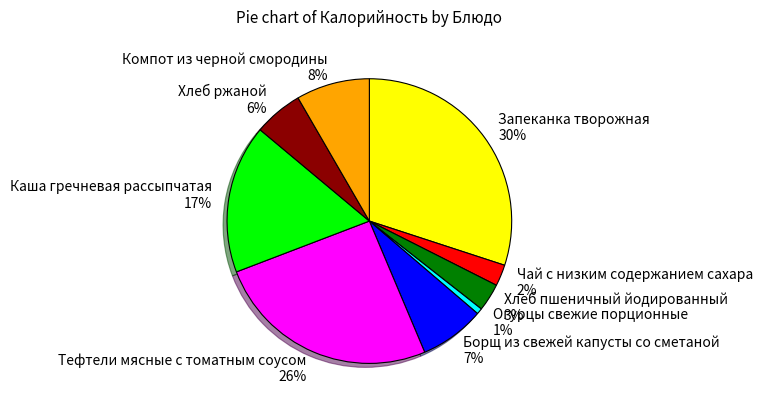

Do Тефтели мясные с томатным соусом and Чай с низким содержанием сахара together represent more than half of the pie?

No